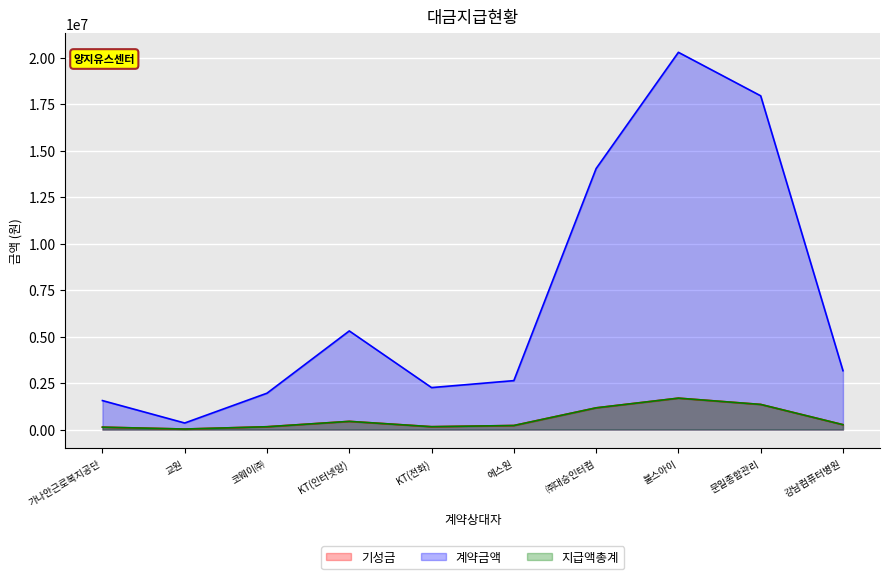

Between 에스원 and 불스아이, which series saw the biggest shift?

계약금액